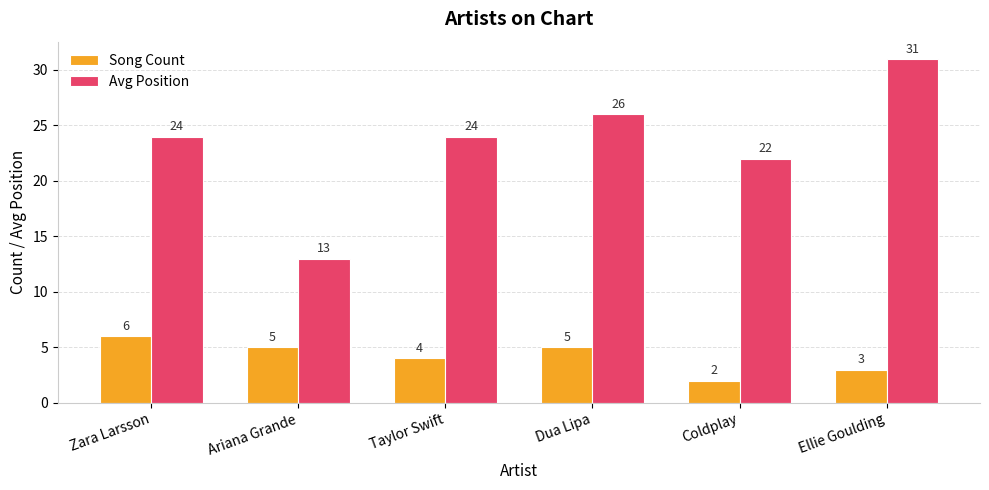

At which label is Song Count closest to 4?

Taylor Swift